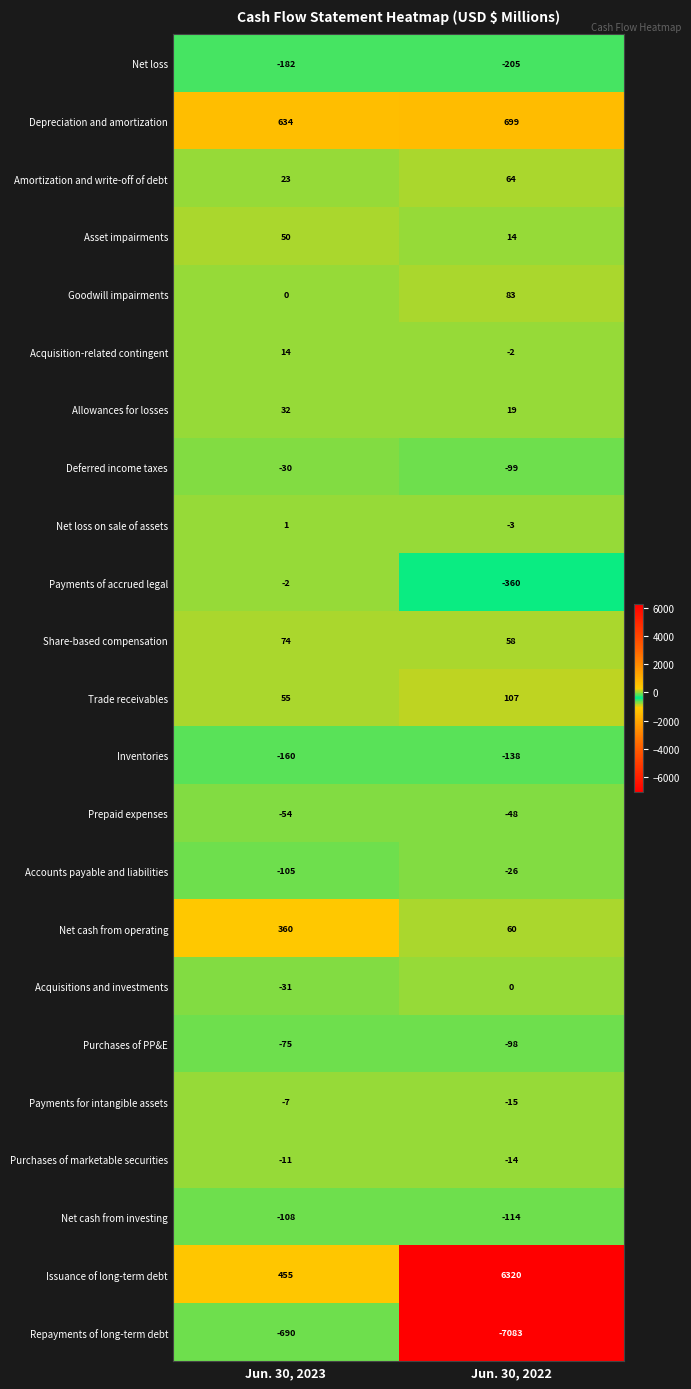

What is the maximum value shown in the chart?

6320